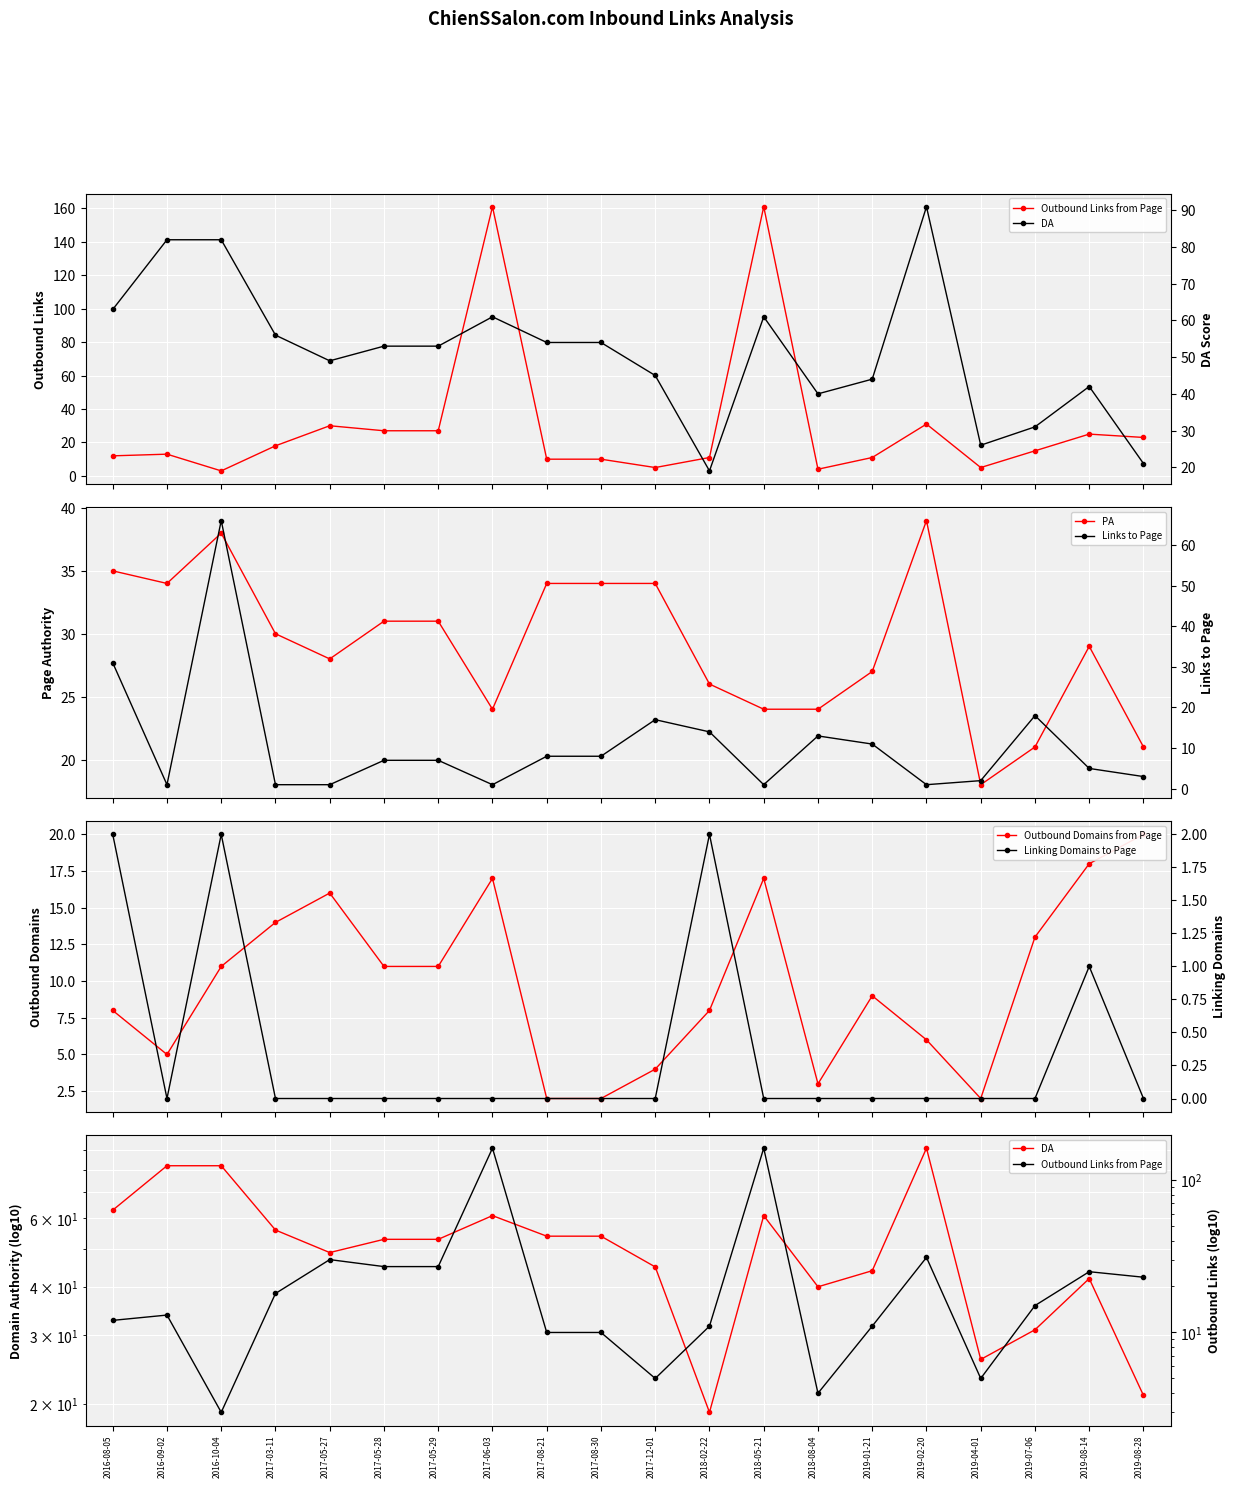

Which category has the lowest value in the PA series?

2019-04-01